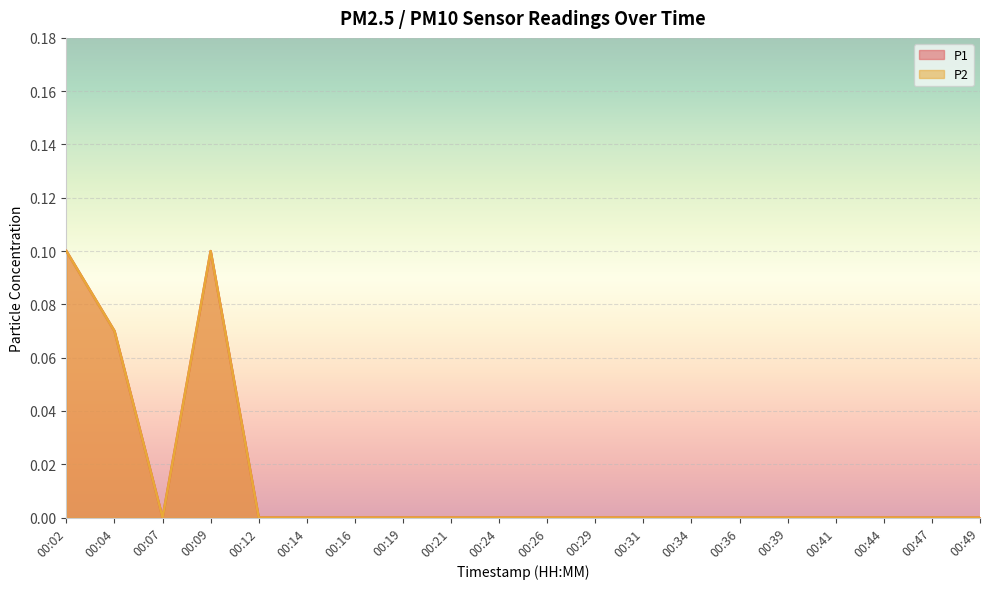

True or false: P2 and P1 cross at least once.

False